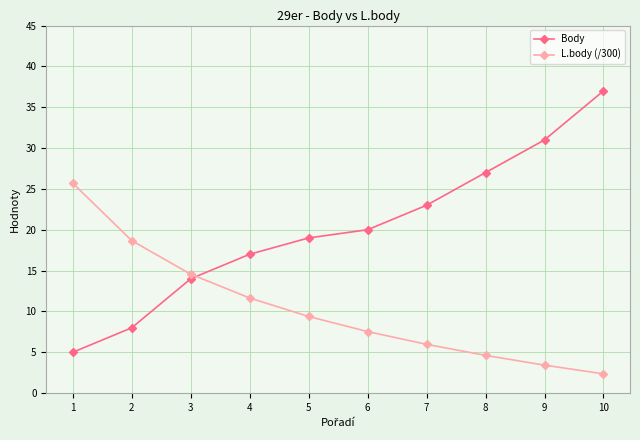

How many data points does each series have?

10